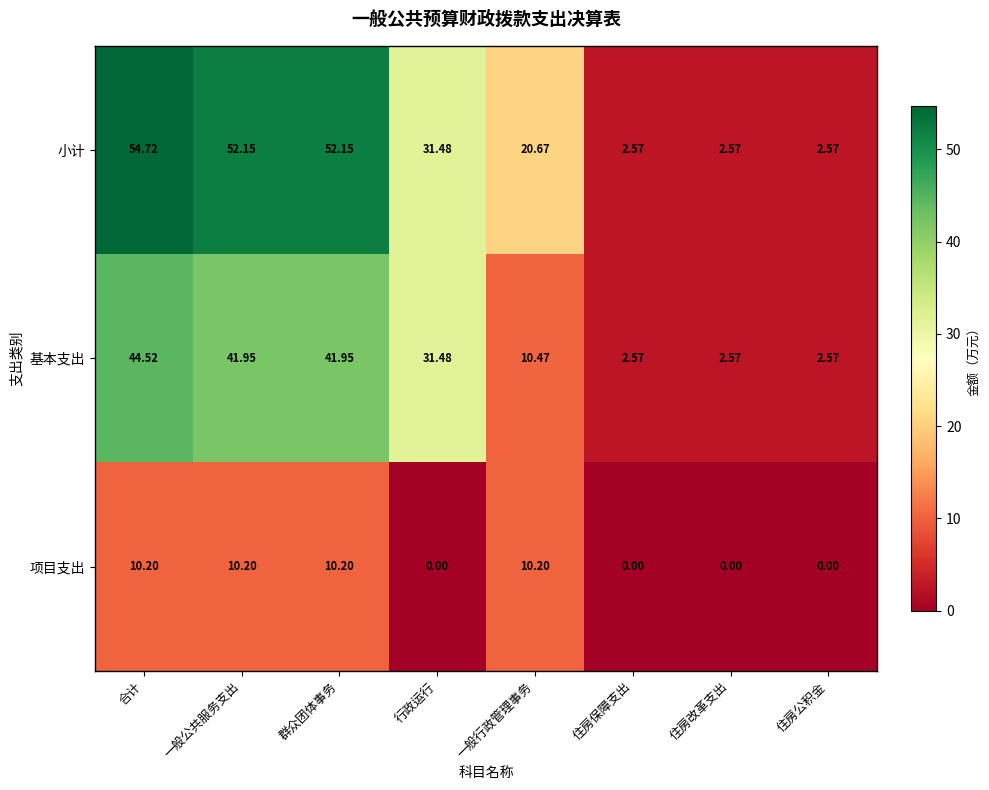

Which series has the widest spread of values?

小计